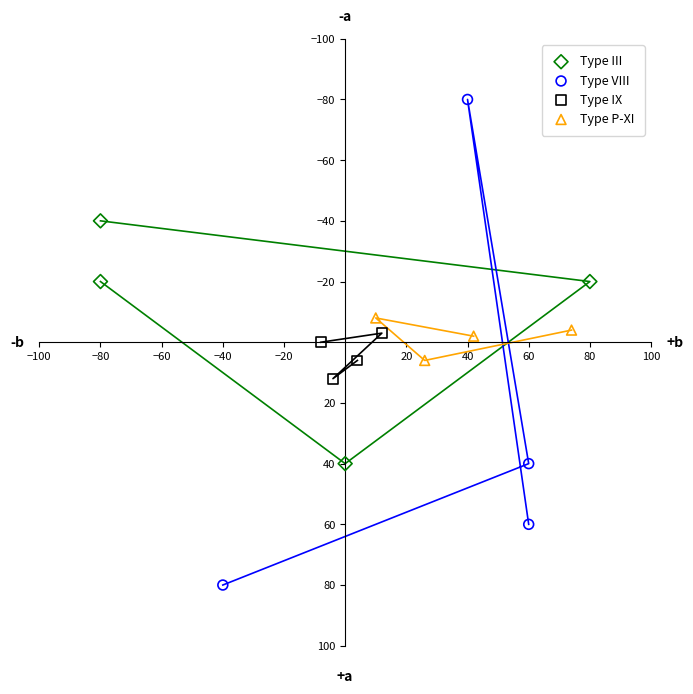

Which series reaches the maximum Y coordinate?

Type VIII